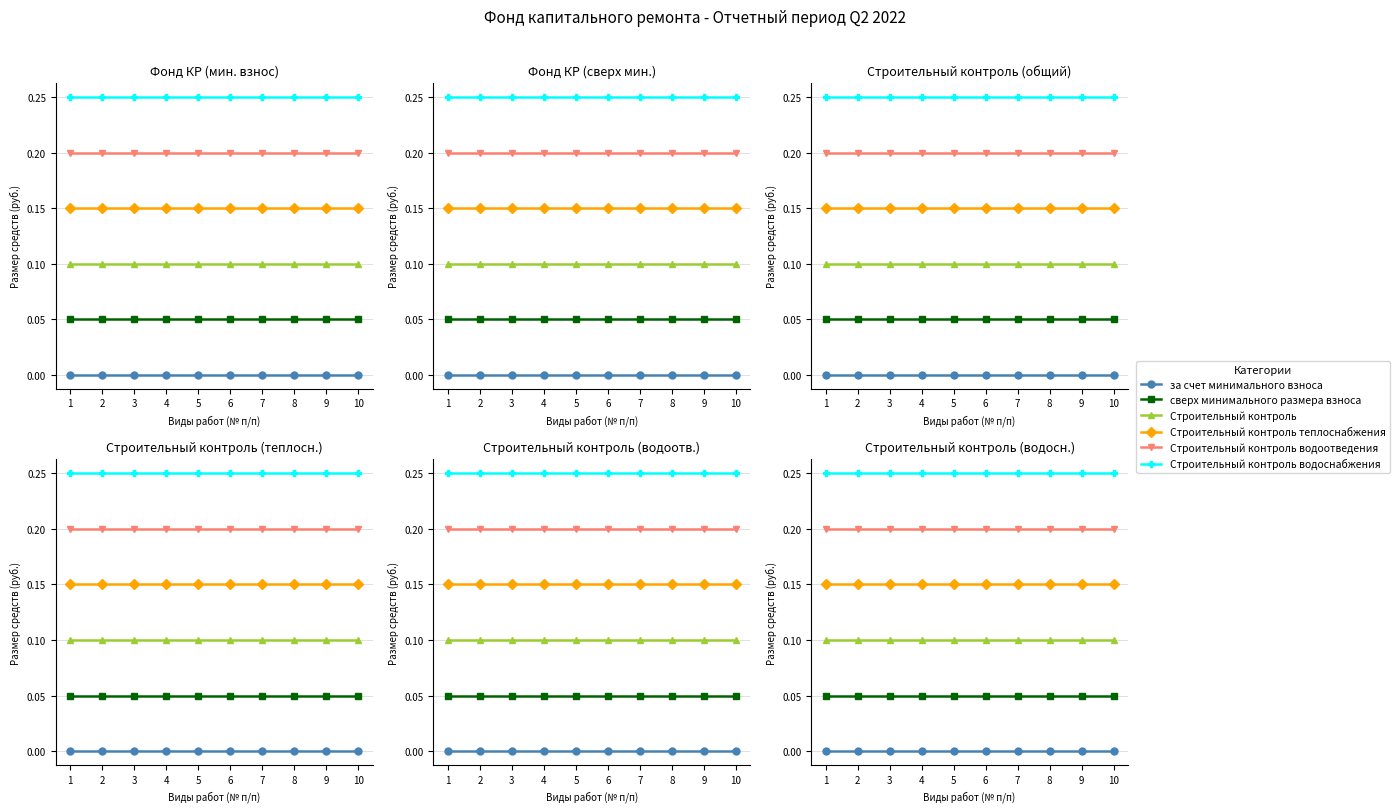

Which series has the largest range (max minus min)?

за счет минимального взноса